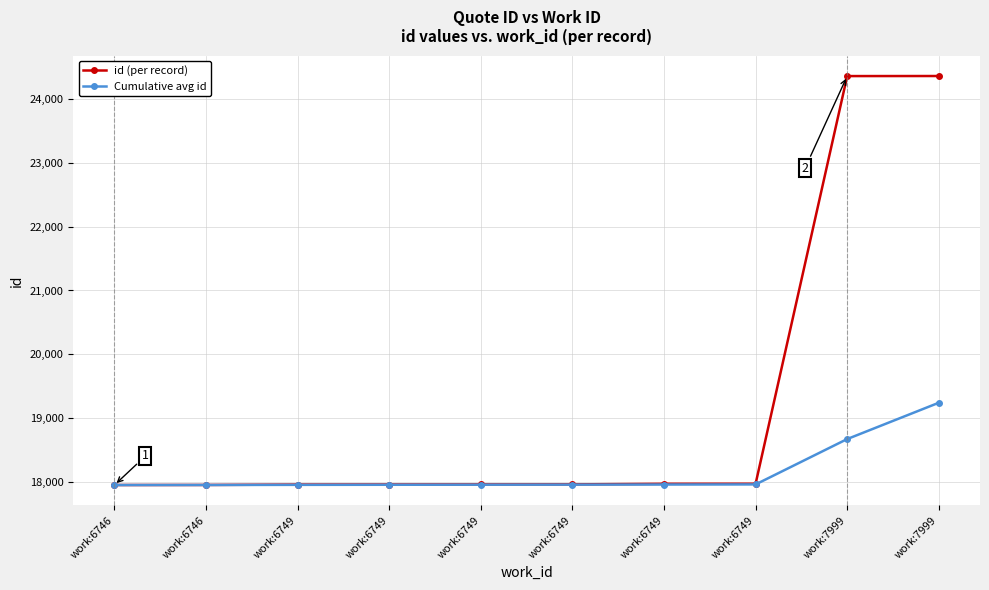

Reading left to right, transcribe all the data shown in this chart.

id (per record): 17957.0	17958.0	17964.0	17965.0	17966.0	17967.0	17976.0	17977.0	24354.0	24355.0
Cumulative avg id: 17957.0	17957.5	17959.7	17961.0	17962.0	17962.8	17964.7	17966.2	18676.0	19243.9